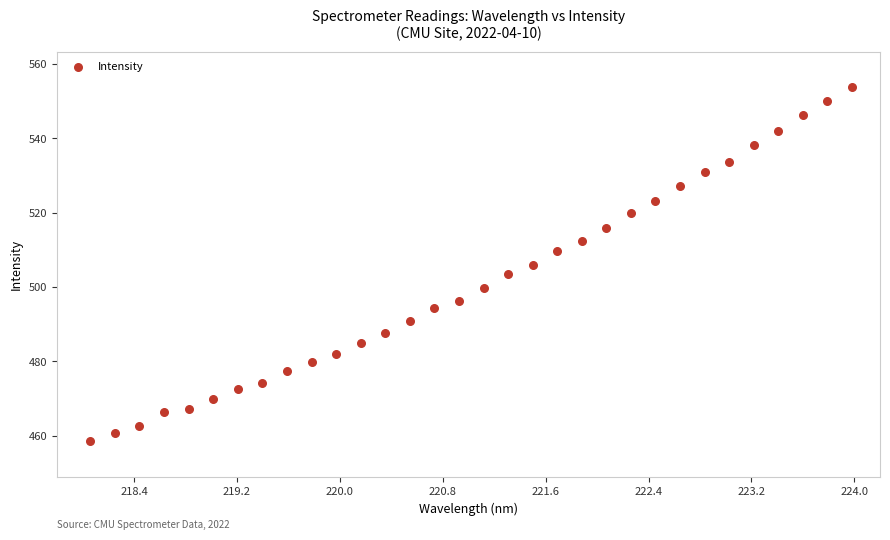

What is the range of X values (max minus min)?

5.9